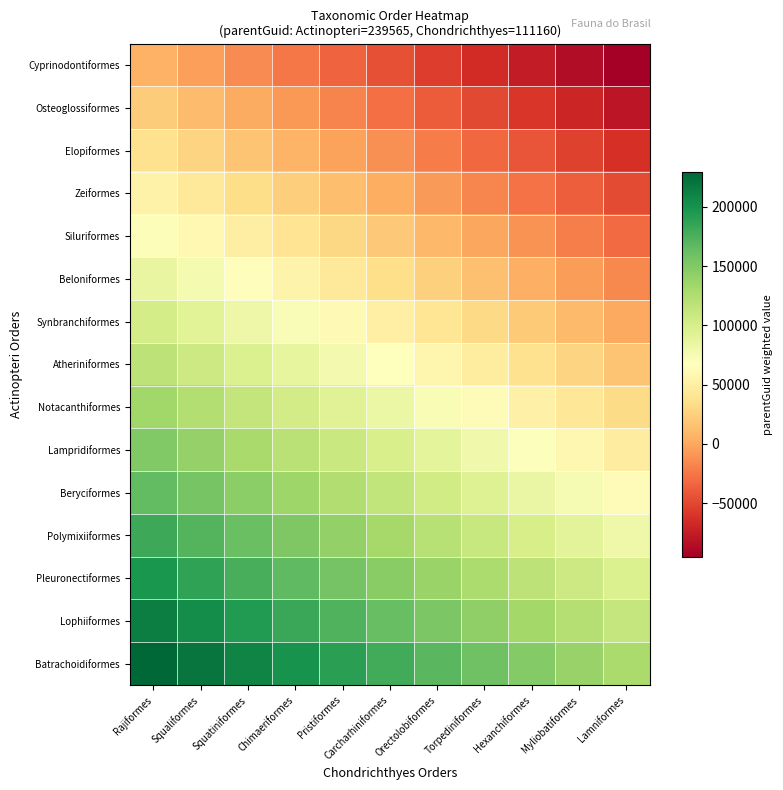

Reading left to right, list all the values displayed in this chart.

Cyprinodontiformes: Rajiformes=5865.5	Squaliformes=-4239.9	Squatiniformes=-14345.4	Chimaeriformes=-24450.8	Pristiformes=-34556.3	Carcharhiniformes=-44661.7	Orectolobiformes=-54767.2	Torpediniformes=-64872.6	Hexanchiformes=-74978.1	Myliobatiformes=-85083.5	Lamniformes=-95189.0
Osteoglossiformes: Rajiformes=21836.5	Squaliformes=11731.1	Squatiniformes=1625.6	Chimaeriformes=-8479.8	Pristiformes=-18585.3	Carcharhiniformes=-28690.7	Orectolobiformes=-38796.2	Torpediniformes=-48901.6	Hexanchiformes=-59007.1	Myliobatiformes=-69112.5	Lamniformes=-79218.0
Elopiformes: Rajiformes=37807.5	Squaliformes=27702.1	Squatiniformes=17596.6	Chimaeriformes=7491.2	Pristiformes=-2614.3	Carcharhiniformes=-12719.7	Orectolobiformes=-22825.2	Torpediniformes=-32930.6	Hexanchiformes=-43036.1	Myliobatiformes=-53141.5	Lamniformes=-63247.0
Zeiformes: Rajiformes=53778.5	Squaliformes=43673.1	Squatiniformes=33567.6	Chimaeriformes=23462.2	Pristiformes=13356.7	Carcharhiniformes=3251.3	Orectolobiformes=-6854.2	Torpediniformes=-16959.6	Hexanchiformes=-27065.1	Myliobatiformes=-37170.5	Lamniformes=-47276.0
Siluriformes: Rajiformes=69749.5	Squaliformes=59644.1	Squatiniformes=49538.6	Chimaeriformes=39433.2	Pristiformes=29327.7	Carcharhiniformes=19222.3	Orectolobiformes=9116.8	Torpediniformes=-988.6	Hexanchiformes=-11094.1	Myliobatiformes=-21199.5	Lamniformes=-31305.0
Beloniformes: Rajiformes=85720.5	Squaliformes=75615.1	Squatiniformes=65509.6	Chimaeriformes=55404.2	Pristiformes=45298.7	Carcharhiniformes=35193.3	Orectolobiformes=25087.8	Torpediniformes=14982.4	Hexanchiformes=4876.9	Myliobatiformes=-5228.5	Lamniformes=-15334.0
Synbranchiformes: Rajiformes=101691.5	Squaliformes=91586.1	Squatiniformes=81480.6	Chimaeriformes=71375.2	Pristiformes=61269.7	Carcharhiniformes=51164.3	Orectolobiformes=41058.8	Torpediniformes=30953.4	Hexanchiformes=20847.9	Myliobatiformes=10742.5	Lamniformes=637.0
Atheriniformes: Rajiformes=117662.5	Squaliformes=107557.1	Squatiniformes=97451.6	Chimaeriformes=87346.2	Pristiformes=77240.7	Carcharhiniformes=67135.3	Orectolobiformes=57029.8	Torpediniformes=46924.4	Hexanchiformes=36818.9	Myliobatiformes=26713.5	Lamniformes=16608.0
Notacanthiformes: Rajiformes=133633.5	Squaliformes=123528.1	Squatiniformes=113422.6	Chimaeriformes=103317.2	Pristiformes=93211.7	Carcharhiniformes=83106.3	Orectolobiformes=73000.8	Torpediniformes=62895.4	Hexanchiformes=52789.9	Myliobatiformes=42684.5	Lamniformes=32579.0
Lampridiformes: Rajiformes=149604.5	Squaliformes=139499.1	Squatiniformes=129393.6	Chimaeriformes=119288.2	Pristiformes=109182.7	Carcharhiniformes=99077.3	Orectolobiformes=88971.8	Torpediniformes=78866.4	Hexanchiformes=68760.9	Myliobatiformes=58655.5	Lamniformes=48550.0
Beryciformes: Rajiformes=165575.5	Squaliformes=155470.1	Squatiniformes=145364.6	Chimaeriformes=135259.2	Pristiformes=125153.7	Carcharhiniformes=115048.3	Orectolobiformes=104942.8	Torpediniformes=94837.4	Hexanchiformes=84731.9	Myliobatiformes=74626.5	Lamniformes=64521.0
Polymixiiformes: Rajiformes=181546.5	Squaliformes=171441.1	Squatiniformes=161335.6	Chimaeriformes=151230.2	Pristiformes=141124.7	Carcharhiniformes=131019.3	Orectolobiformes=120913.8	Torpediniformes=110808.4	Hexanchiformes=100702.9	Myliobatiformes=90597.5	Lamniformes=80492.0
Pleuronectiformes: Rajiformes=197517.5	Squaliformes=187412.1	Squatiniformes=177306.6	Chimaeriformes=167201.2	Pristiformes=157095.7	Carcharhiniformes=146990.3	Orectolobiformes=136884.8	Torpediniformes=126779.4	Hexanchiformes=116673.9	Myliobatiformes=106568.5	Lamniformes=96463.0
Lophiiformes: Rajiformes=213488.5	Squaliformes=203383.1	Squatiniformes=193277.6	Chimaeriformes=183172.2	Pristiformes=173066.7	Carcharhiniformes=162961.3	Orectolobiformes=152855.8	Torpediniformes=142750.4	Hexanchiformes=132644.9	Myliobatiformes=122539.5	Lamniformes=112434.0
Batrachoidiformes: Rajiformes=229459.5	Squaliformes=219354.1	Squatiniformes=209248.6	Chimaeriformes=199143.2	Pristiformes=189037.7	Carcharhiniformes=178932.3	Orectolobiformes=168826.8	Torpediniformes=158721.4	Hexanchiformes=148615.9	Myliobatiformes=138510.5	Lamniformes=128405.0